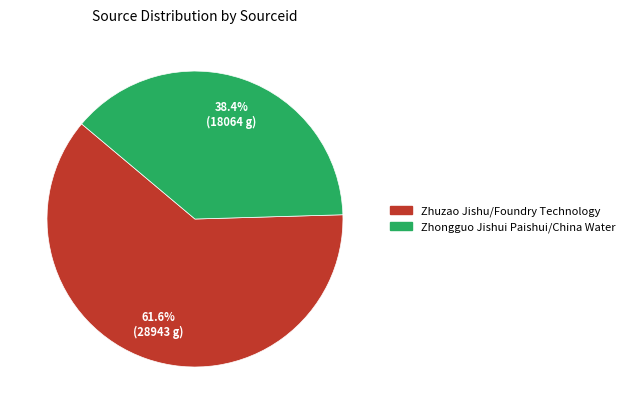

Rank the categories by value from highest to lowest.

Zhuzao Jishu/Foundry Technology, Zhongguo Jishui Paishui/China Water